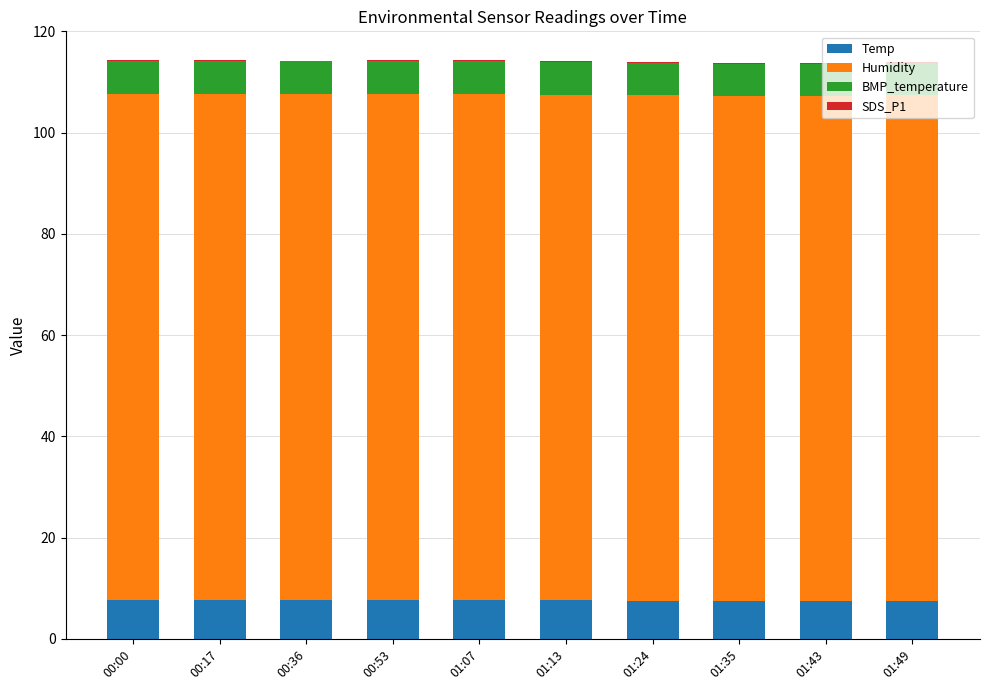

What is the highest value of the Temp series?

7.7